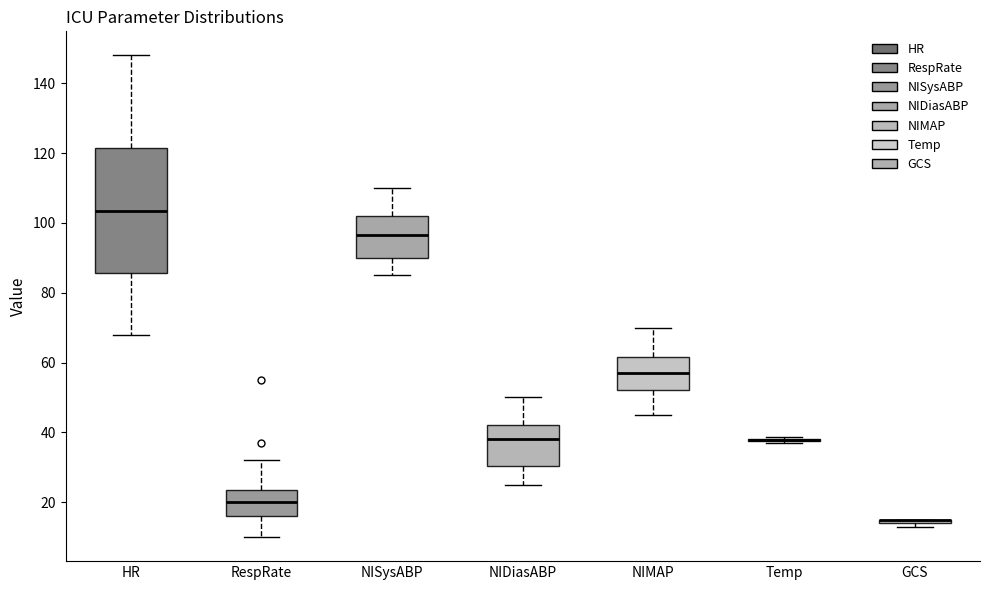

Which box is the tallest, from its lower edge to its upper edge?

HR